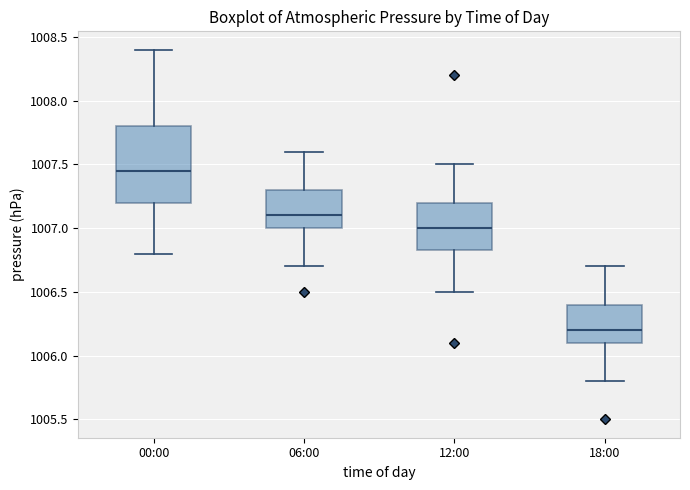

Reading left to right, read every box against the y-axis: the position of its median line, the range the box covers, and the ends of its whiskers. The values are not printed on the chart, so give them approximately, as read against the axis.

00:00: median 1007.45, box 1007.20 to 1007.80, whiskers 1006.80 to 1008.40
06:00: median 1007.10, box 1007.00 to 1007.30, whiskers 1006.70 to 1007.60
12:00: median 1007.00, box 1006.85 to 1007.20, whiskers 1006.50 to 1007.50
18:00: median 1006.20, box 1006.10 to 1006.40, whiskers 1005.80 to 1006.70